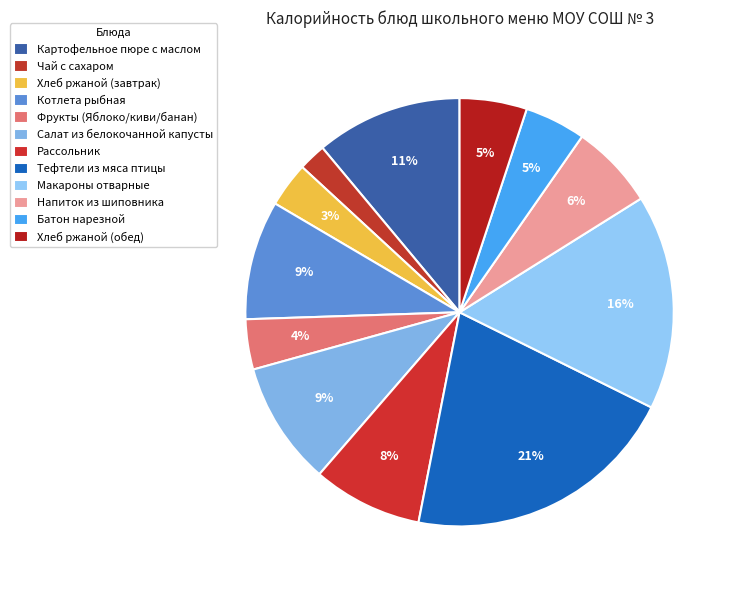

Is it true that Картофельное пюре с маслом is 11% of the pie?

True